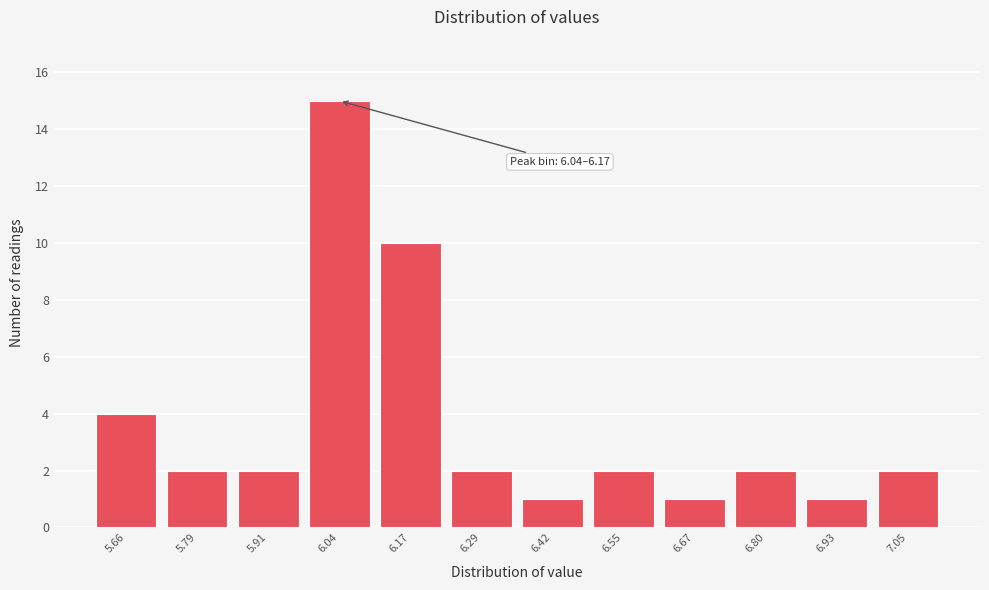

Reading right to left, what are all the values shown in this chart?

2	1	2	1	2	1	2	10	15	2	2	4